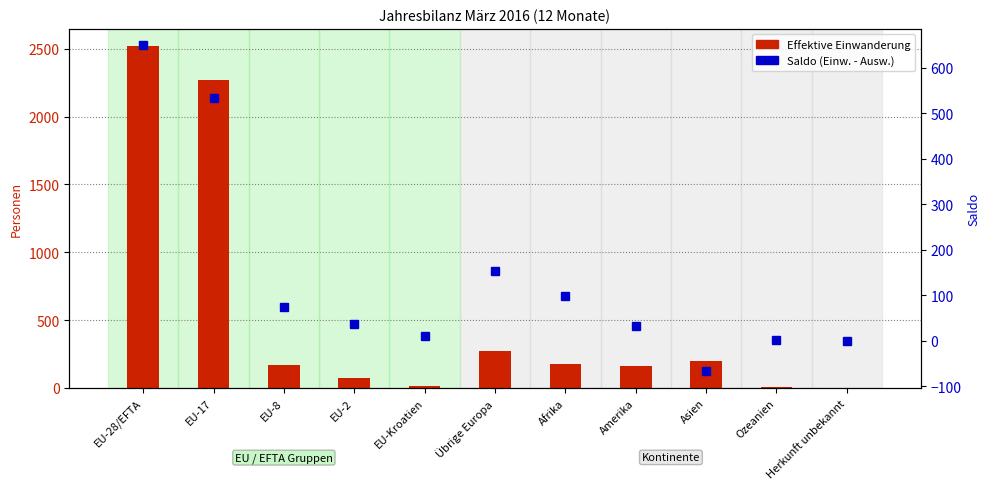

What value does the Saldo (Einw. - Ausw.) series have at Asien, to the nearest 50?

-50